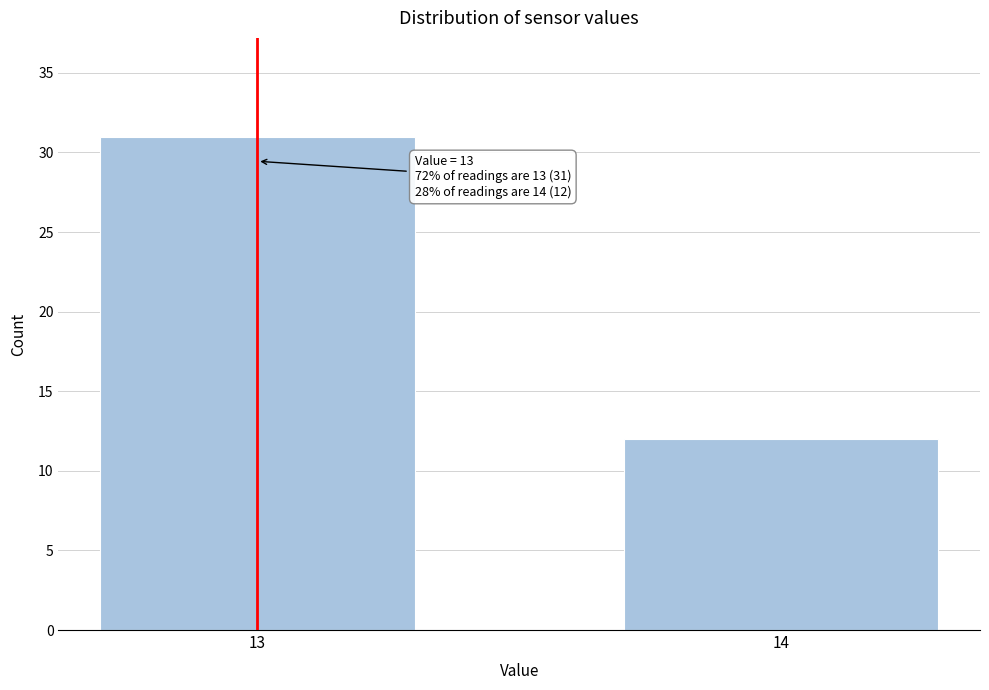

Reading left to right, list all the values displayed in this chart.

31	12